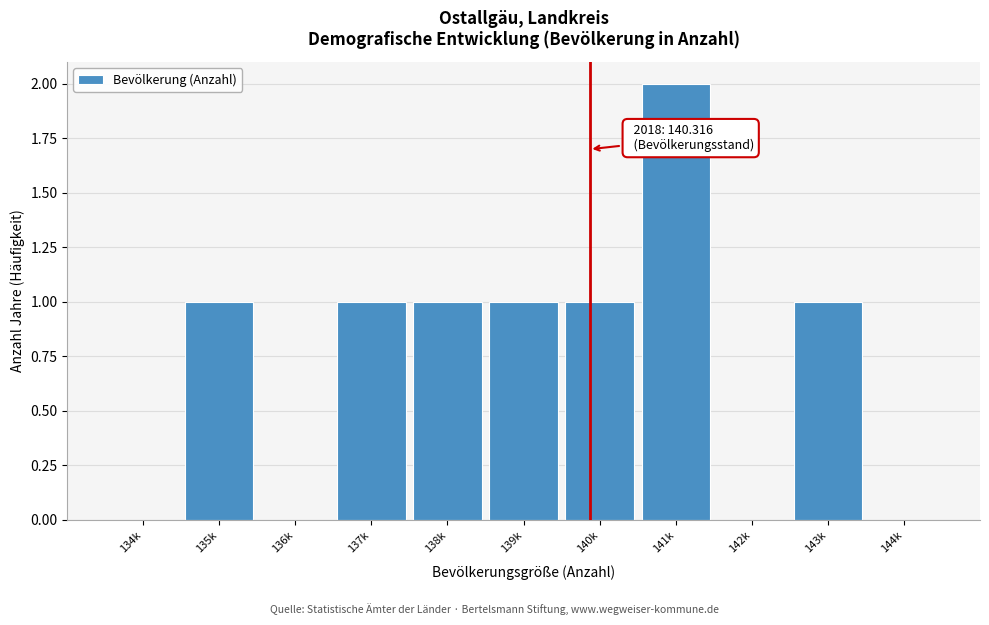

Reading right to left, extract all data points from this chart.

144k=0	143k=1	142k=0	141k=2	140k=1	139k=1	138k=1	137k=1	136k=0	135k=1	134k=0